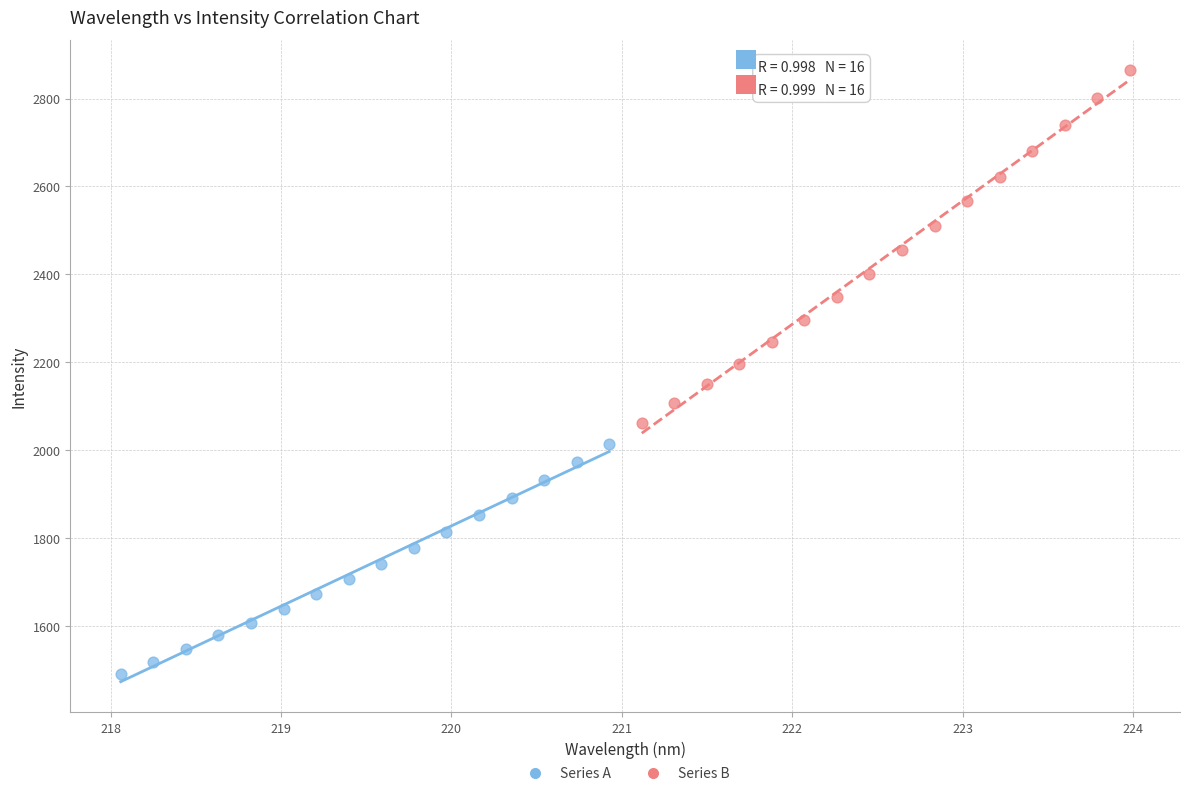

Which series reaches the minimum Y coordinate?

Series A